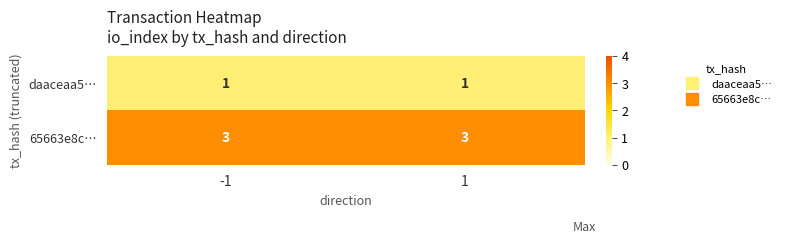

What is the average value of the 65663e8c… series?

3